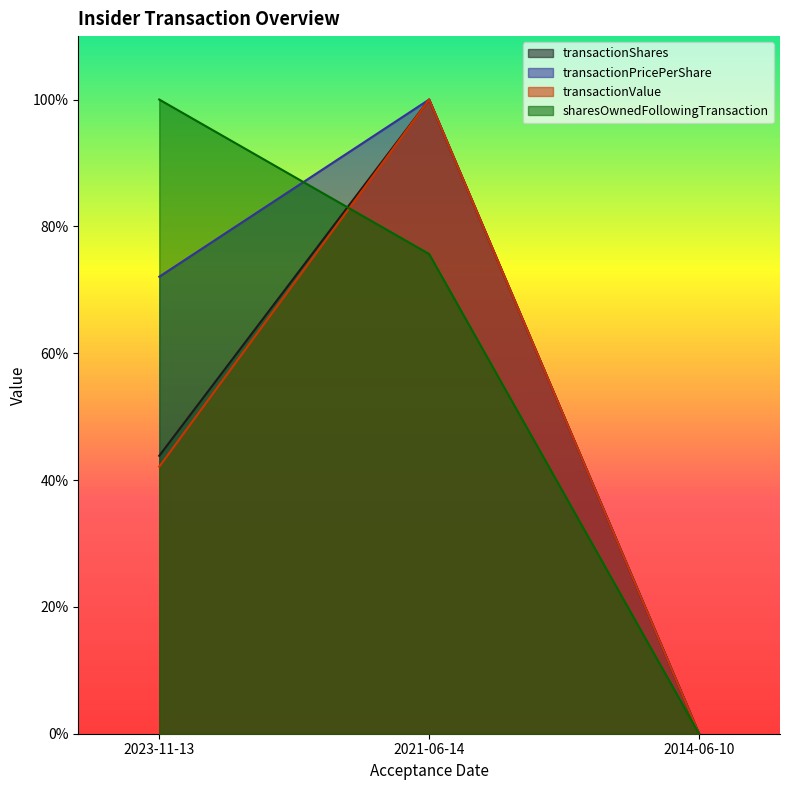

What value does the transactionPricePerShare series have at 2023-11-13?

0.7